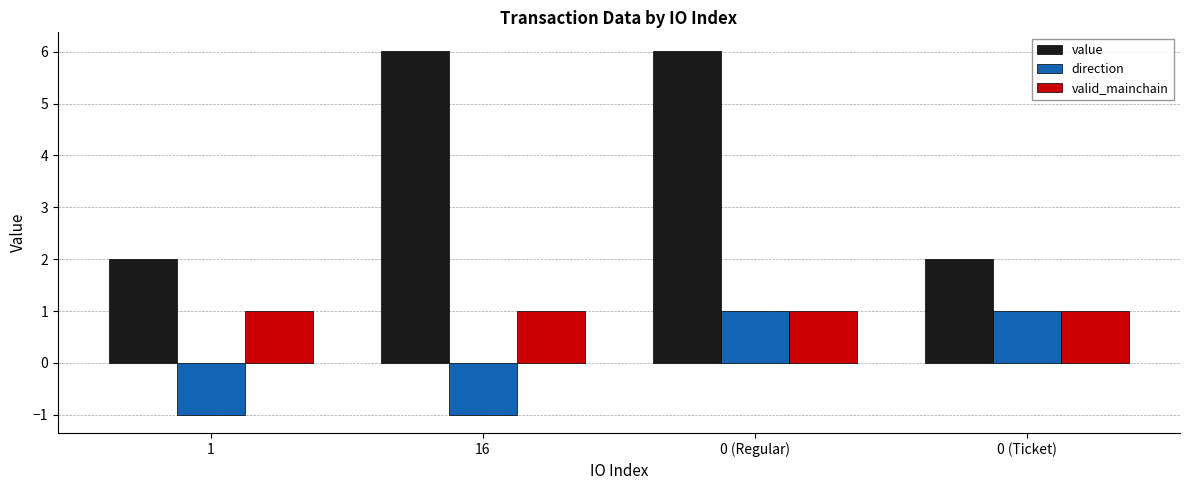

How many groups of bars are there?

4